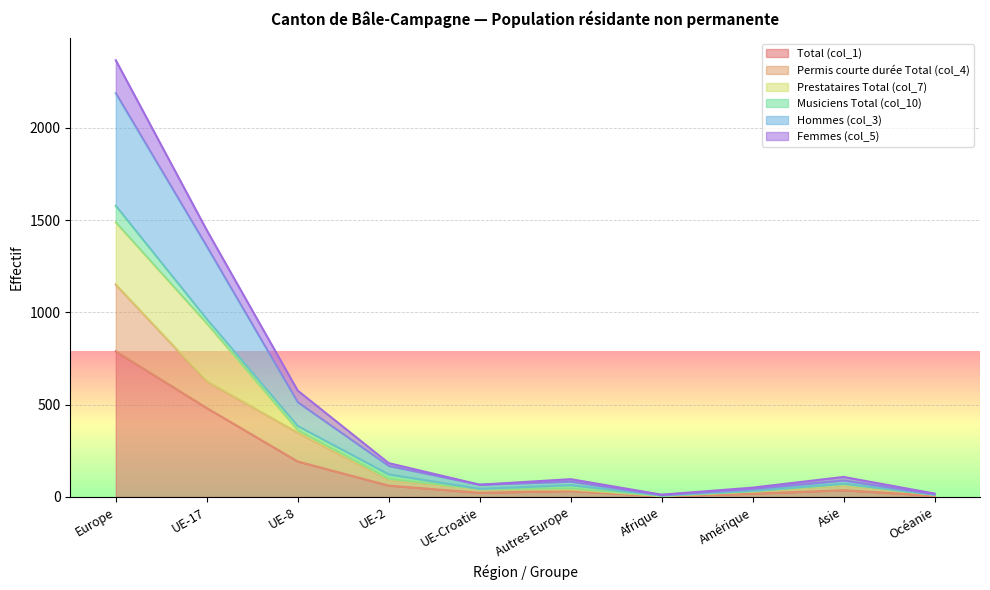

The value of Total (col_1) at Europe is 789. True or false?

True